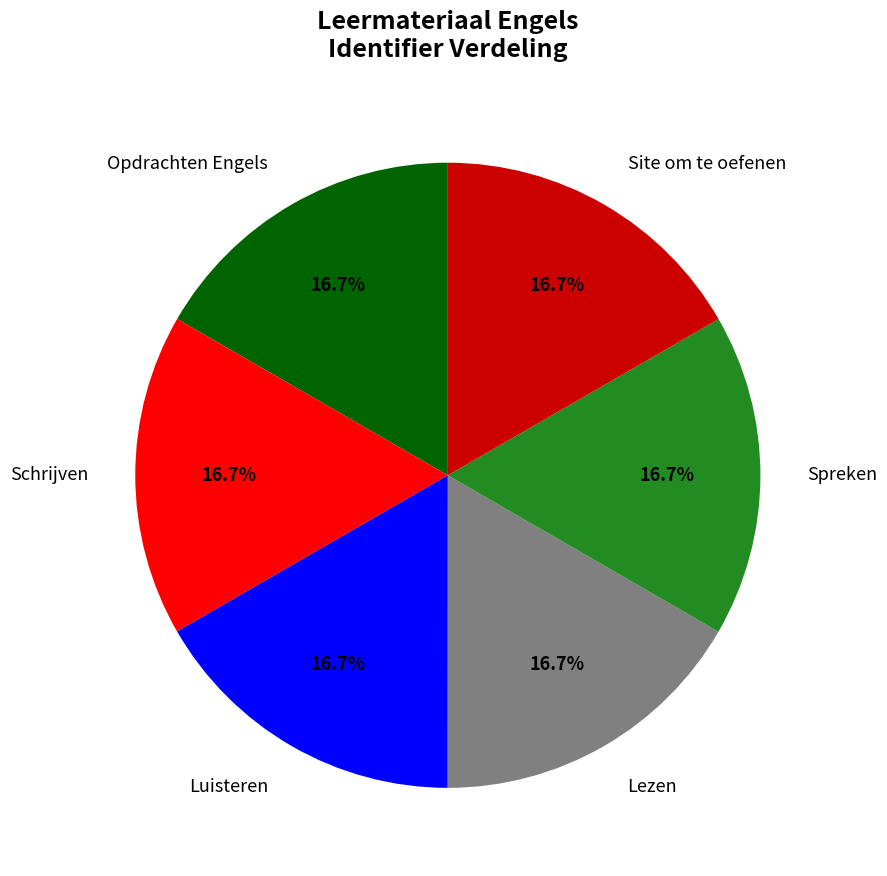

Does any single category account for the majority?

No